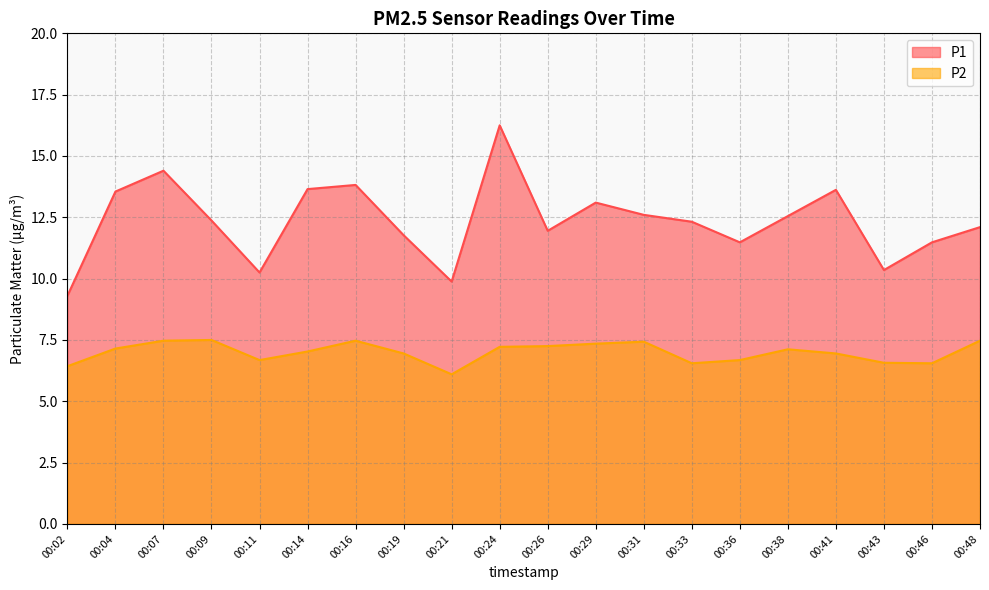

Is the value of P1 at 00:46 greater than the value of P2 at 00:36?

Yes